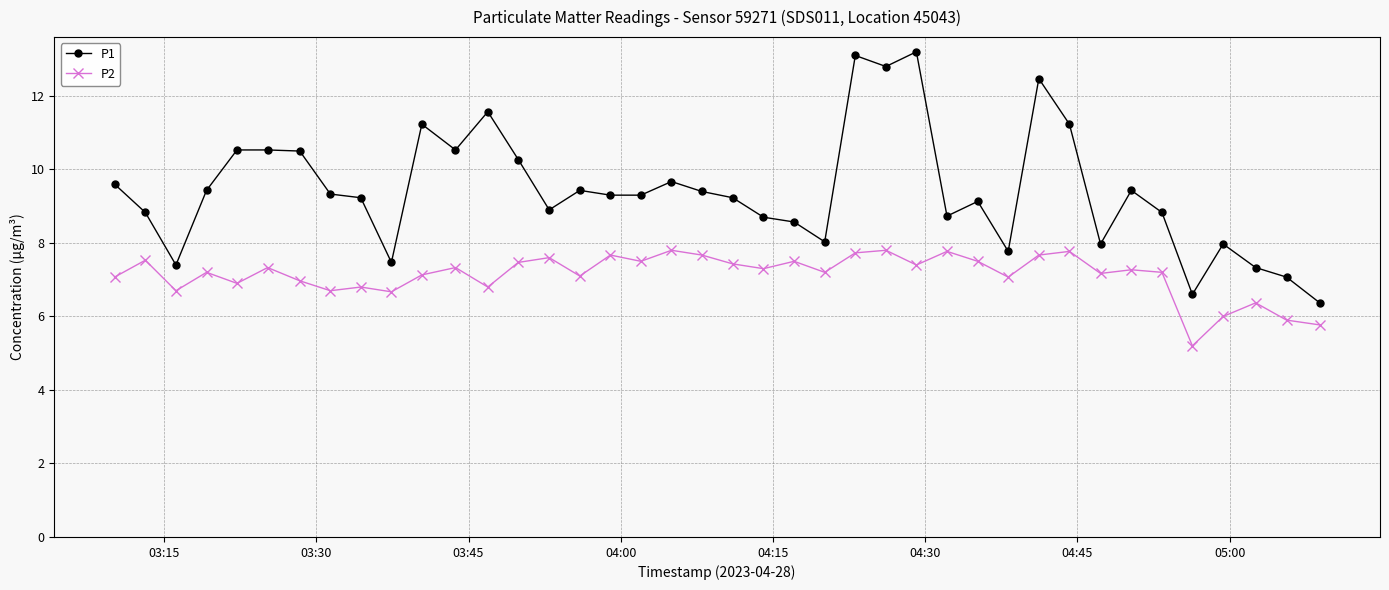

Which series has the largest range (max minus min)?

P1